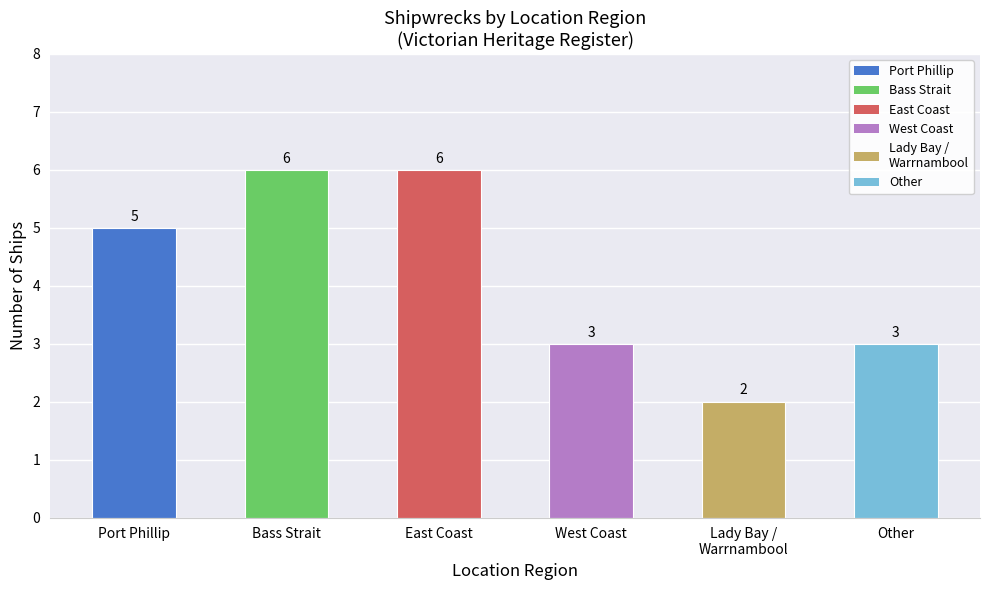

What is the change in value from Bass Strait to West Coast?

-3